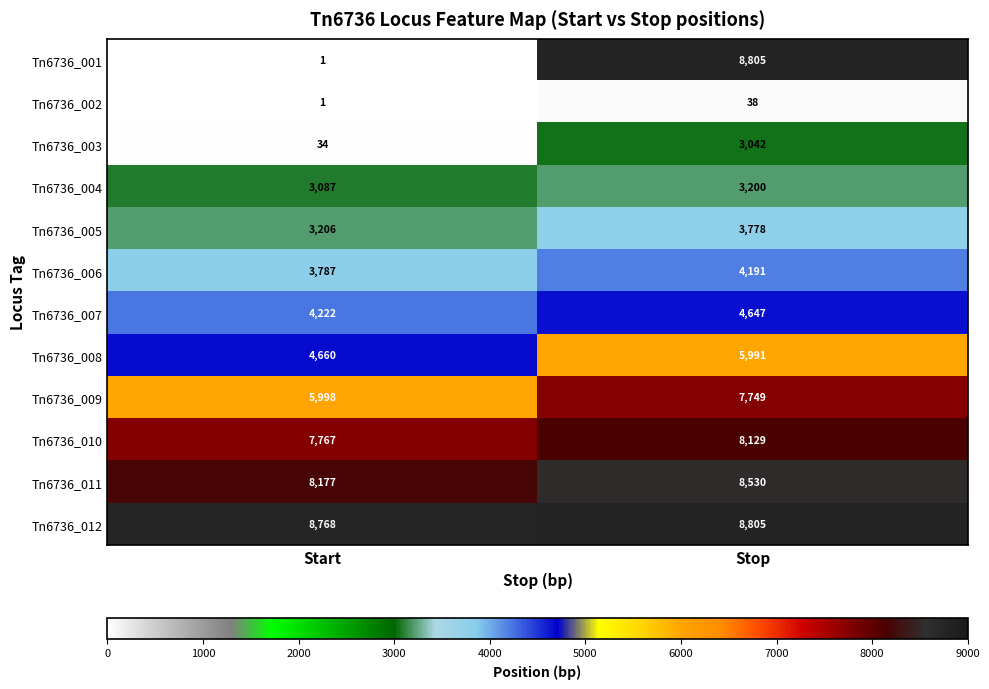

What is the difference between the maximum and minimum values in the Tn6736_010 series?

362